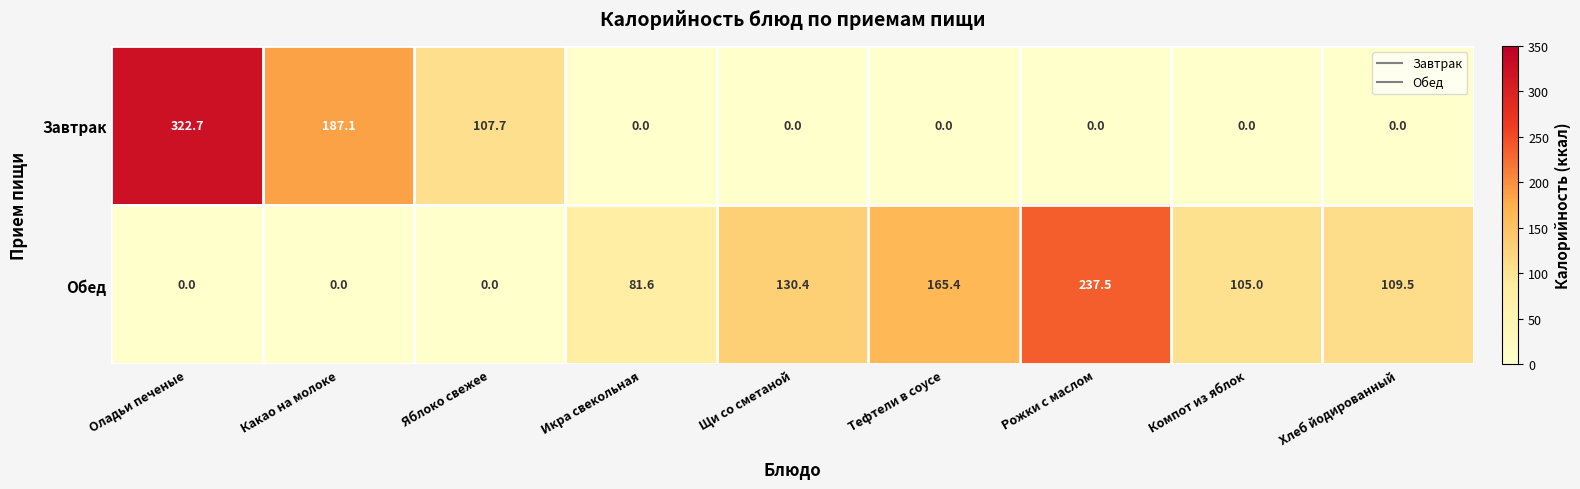

How many data points does each series have?

9